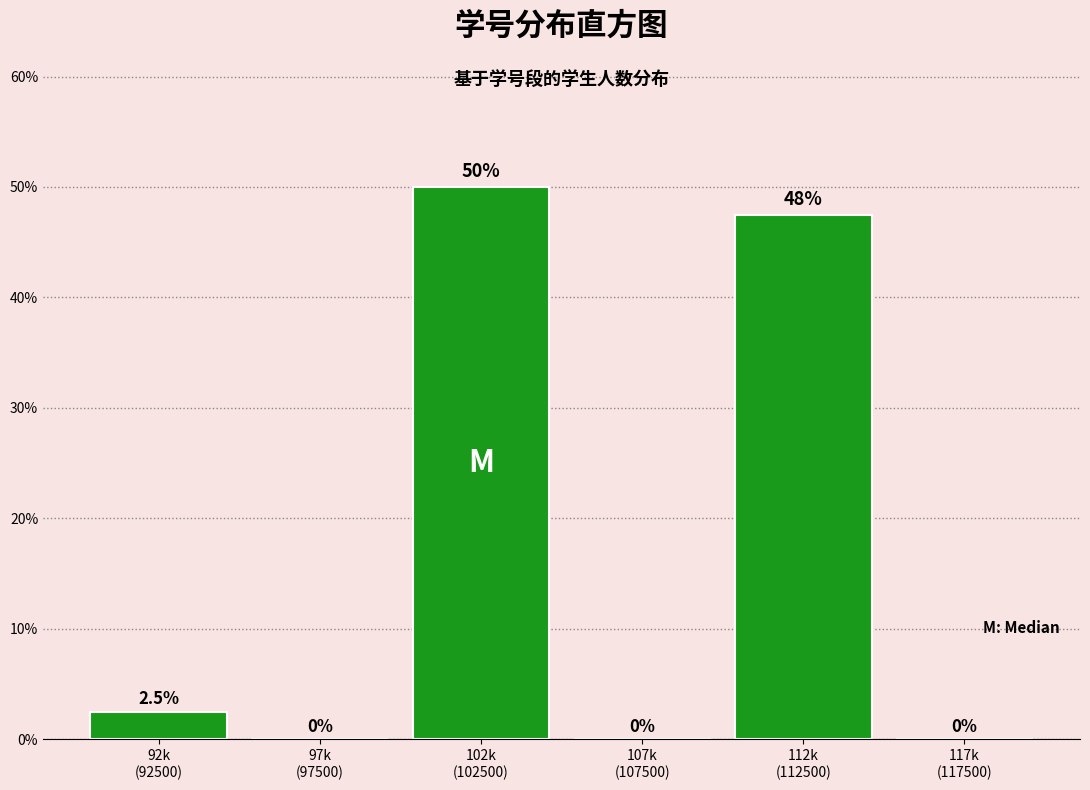

What is the maximum value shown in the chart?

50.0